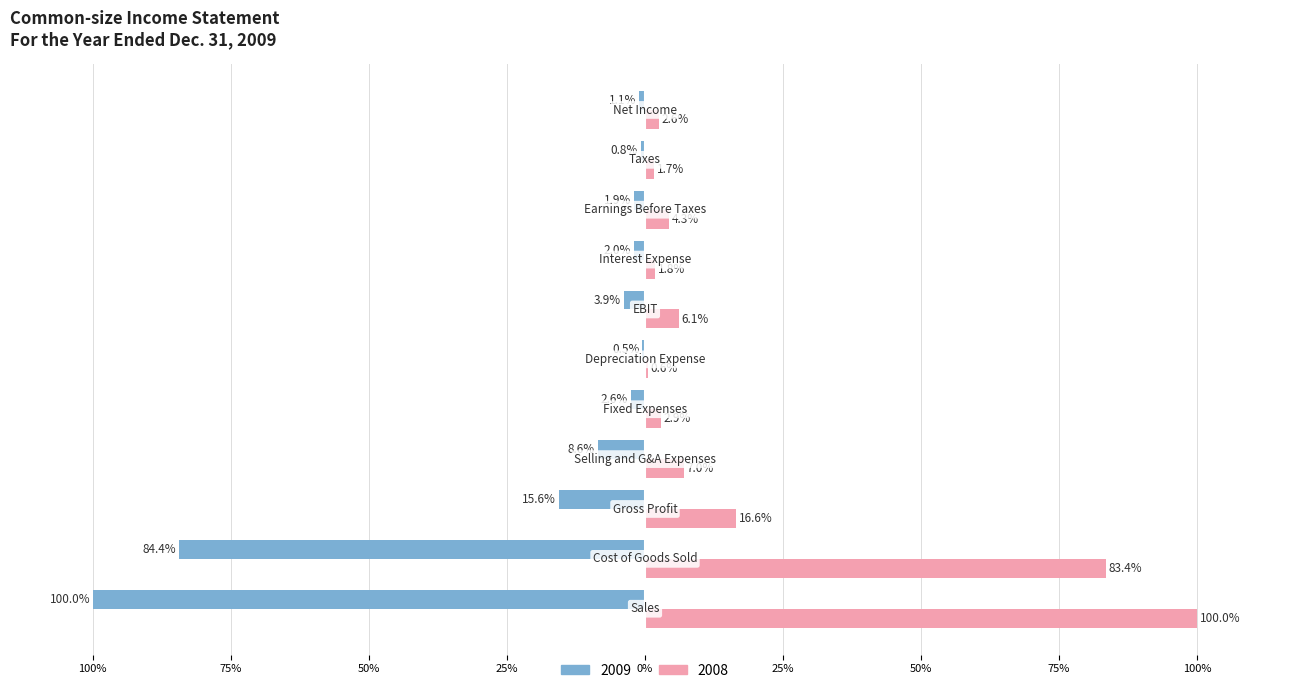

Which series has the largest total across all categories?

2008